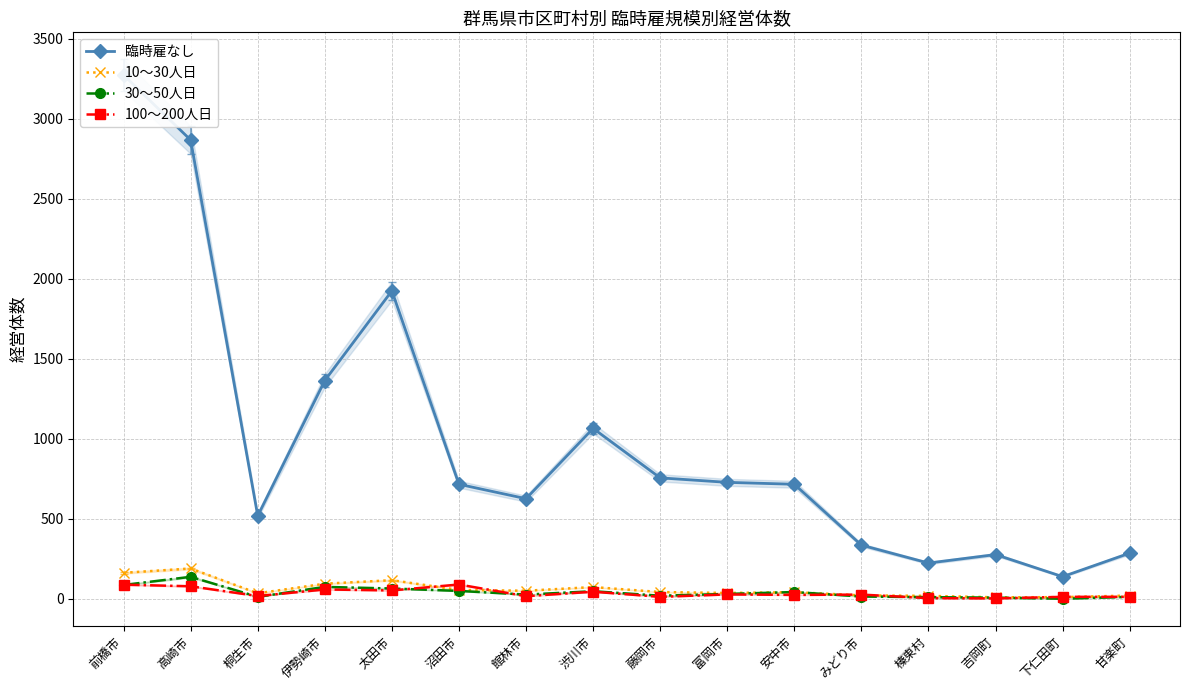

The value of 100～200人日 at 高崎市 is 79. True or false?

True